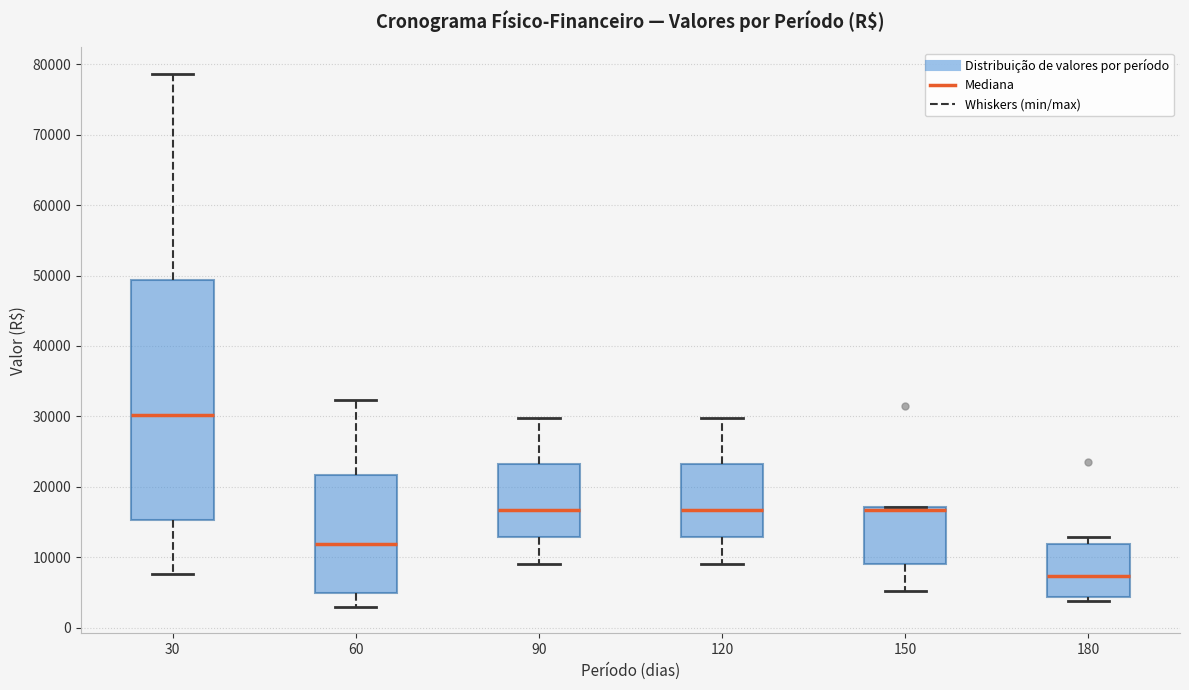

Where does the median line of the box at x = 120 sit on the y-axis? The values are not printed on the chart, so give them approximately, as read against the axis.

17000